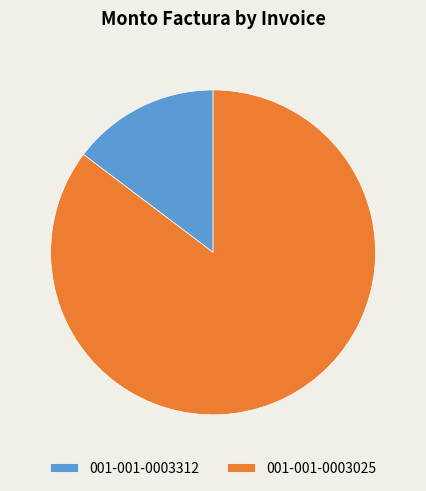

Is 001-001-0003312 the majority of the pie?

No